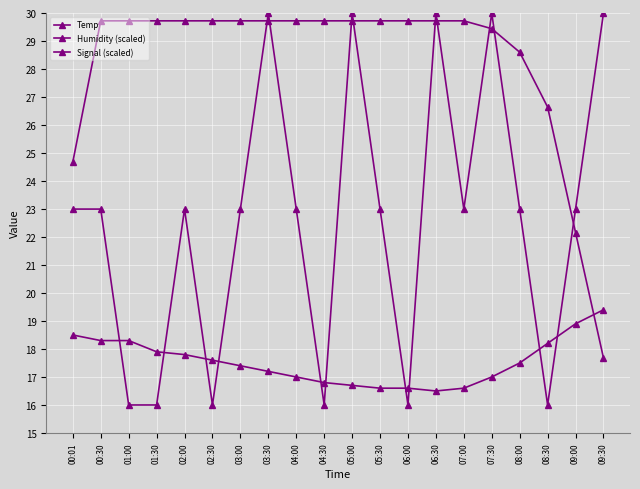

Count the number of categories in the chart.

20